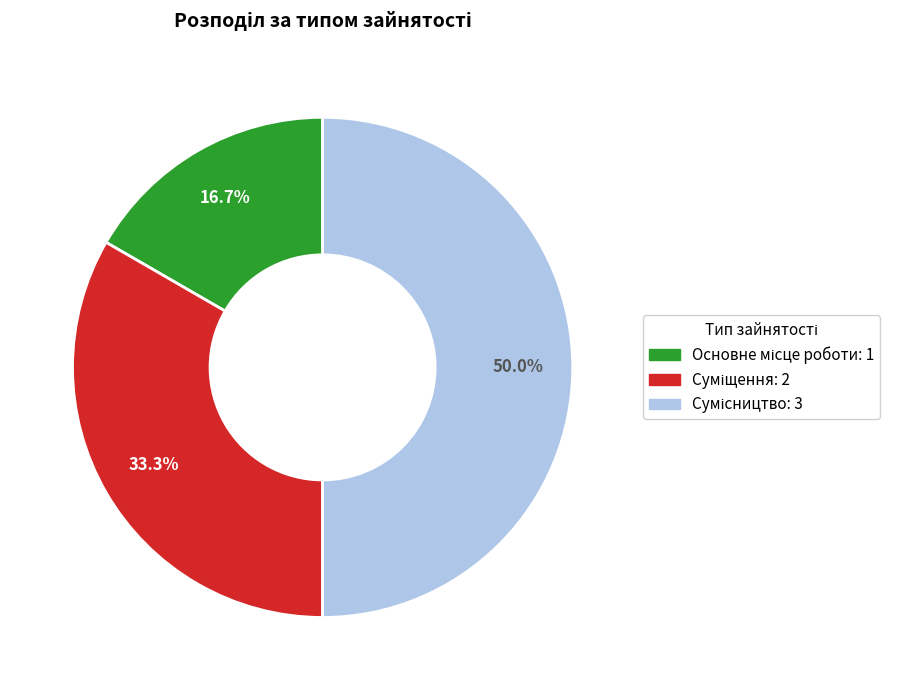

The Суміщення slice represents 33% of the pie. True or false?

True